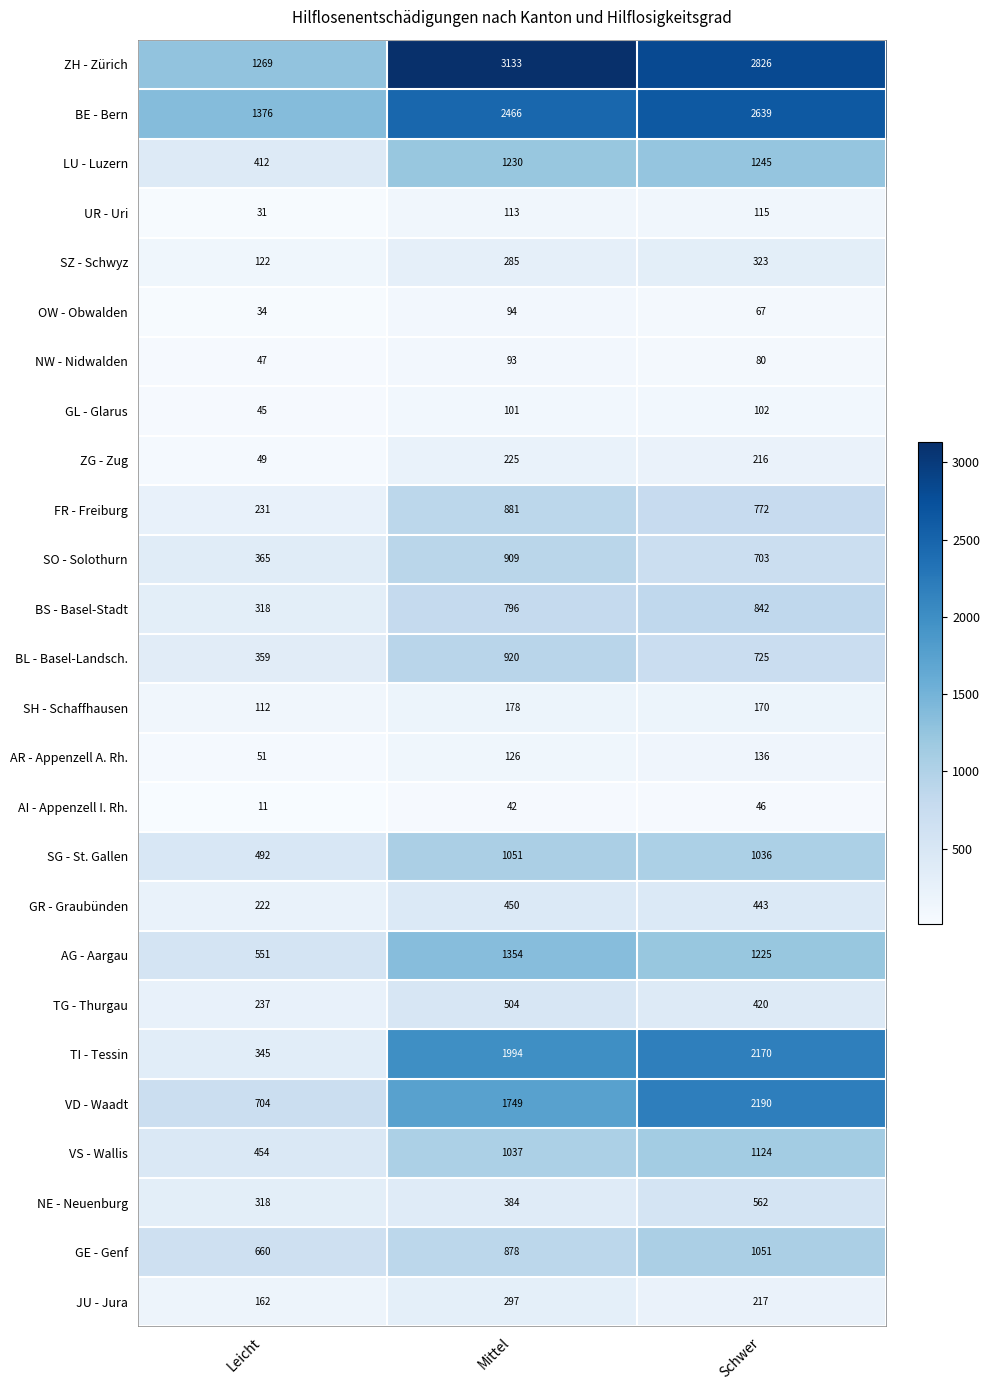

List the labels in order of BS - Basel-Stadt value, largest first.

Schwer, Mittel, Leicht